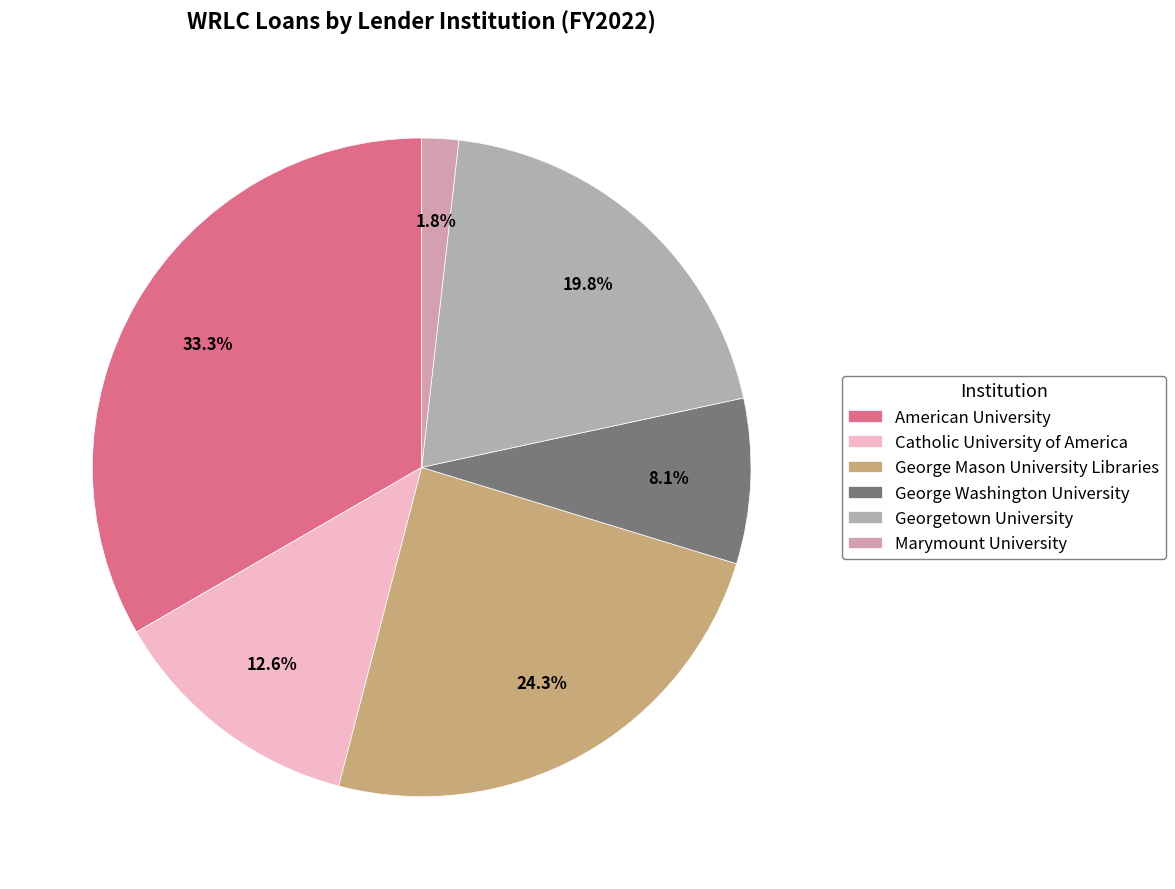

Is it true that Georgetown University is 20% of the pie?

True